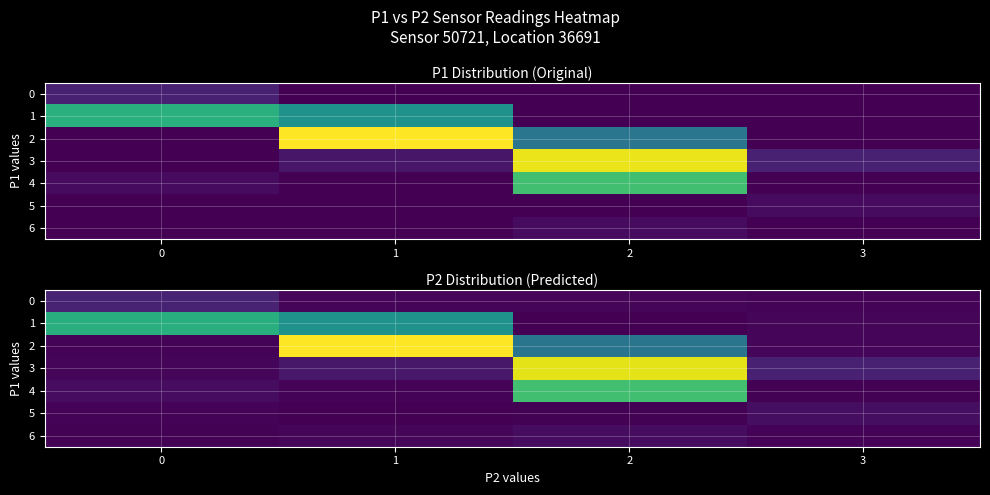

Read the row_5 value at 1.

0.1